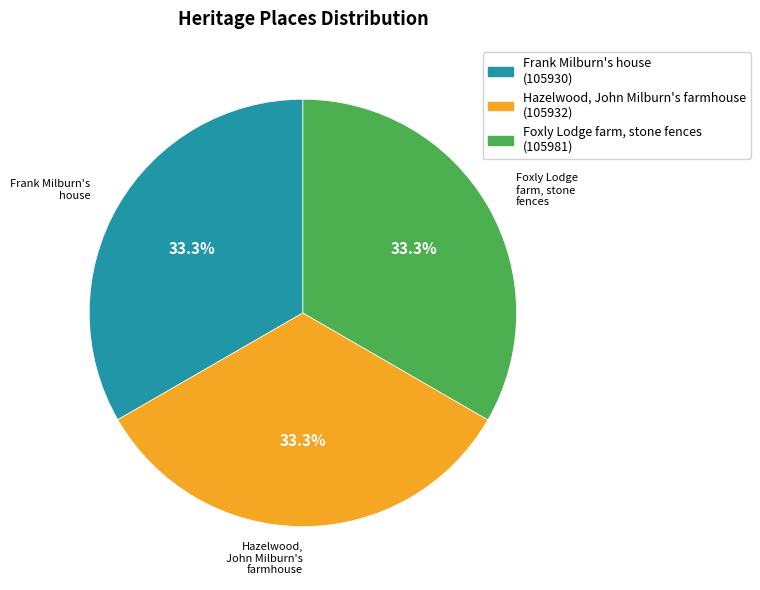

How many segments does this pie chart have?

3